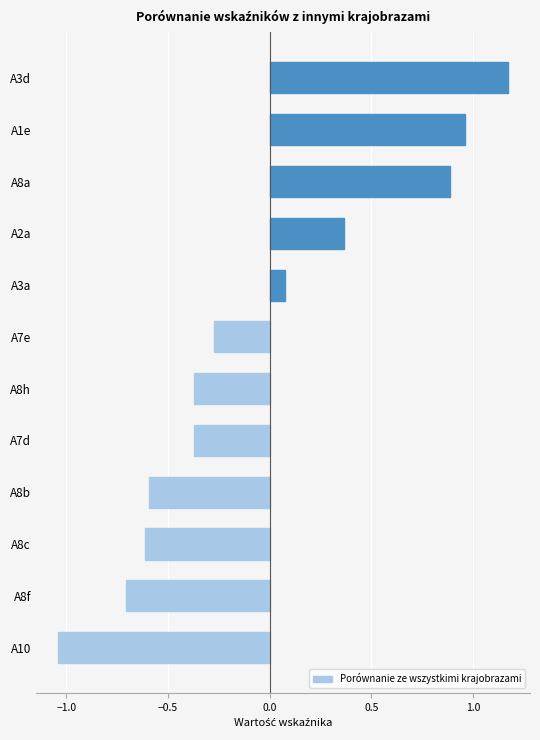

What is the difference between the maximum and minimum values?

2.2